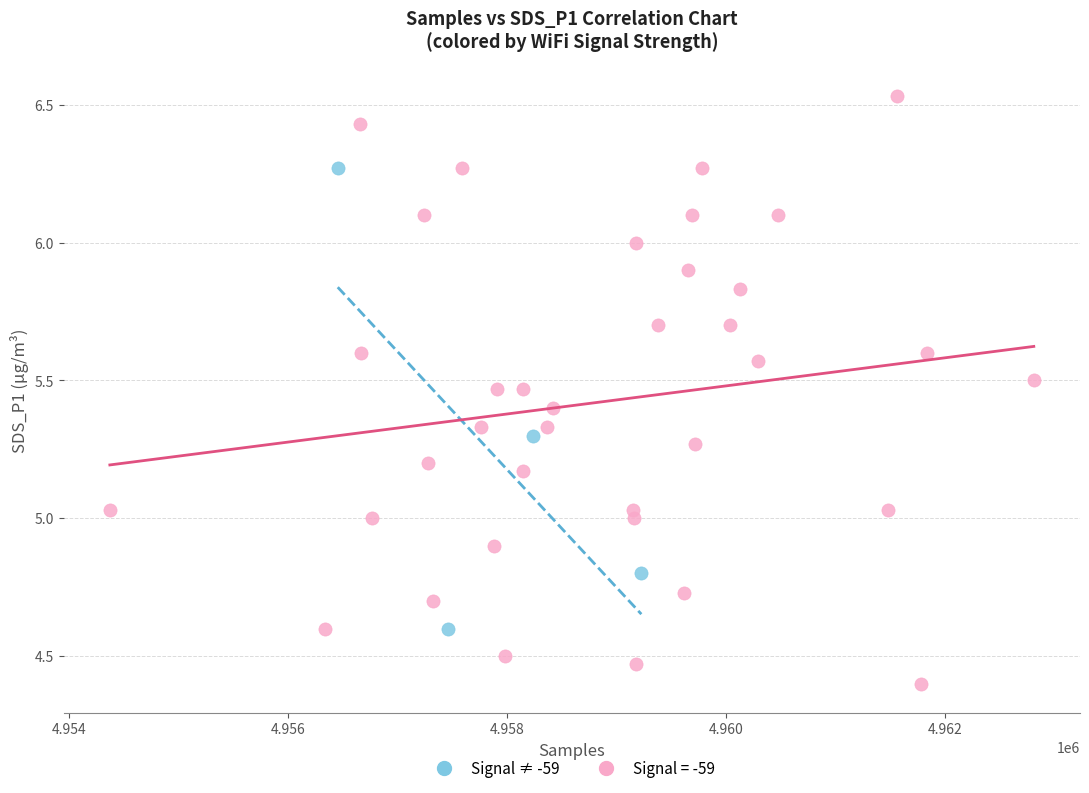

Which series reaches the maximum Y coordinate?

Signal = -59